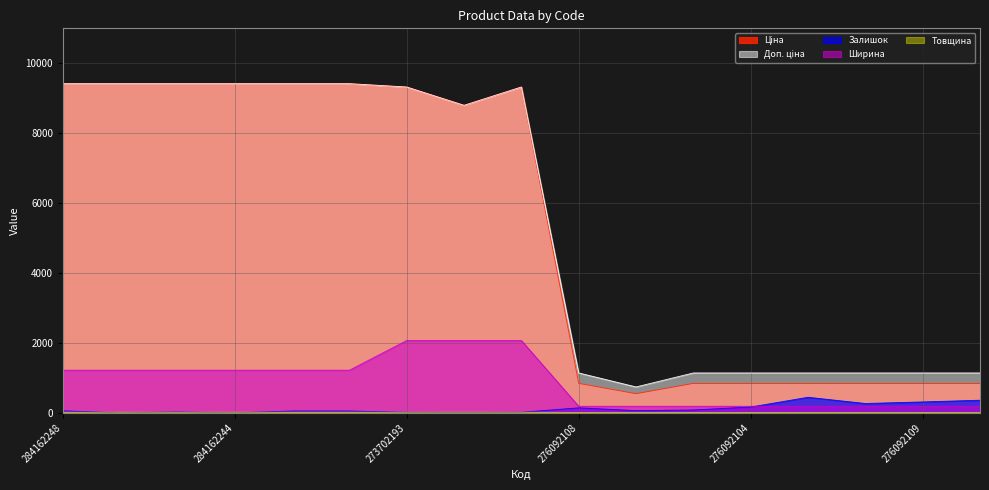

What is the difference between the maximum and minimum values in the Залишок series?

446.0